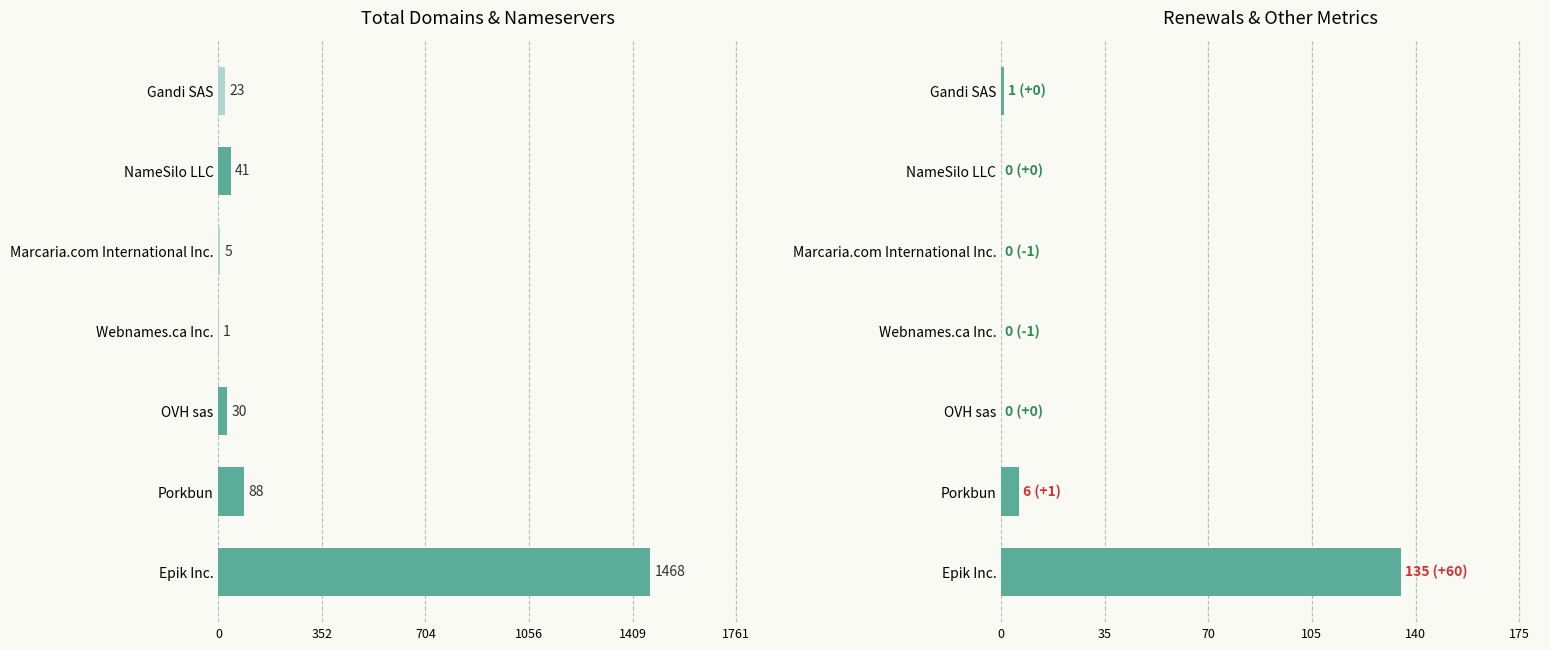

Count the number of categories in the chart.

7